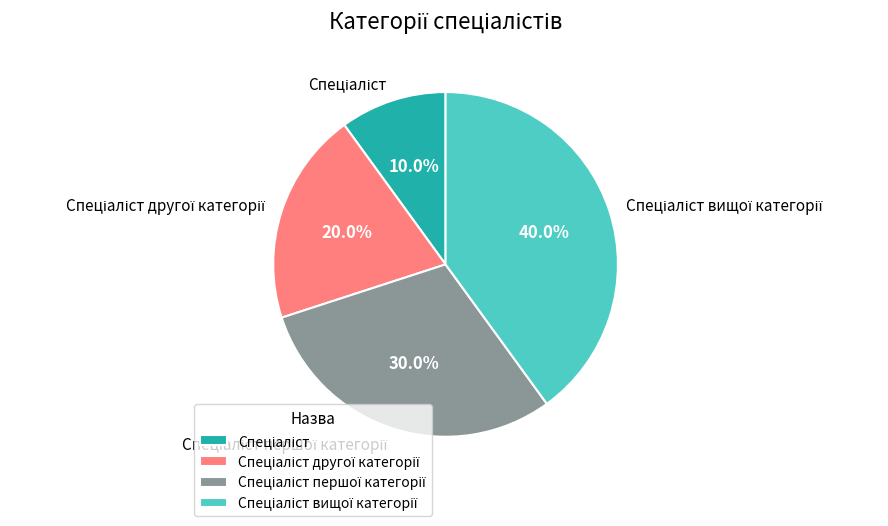

Is there any slice that represents more than half of the pie?

No